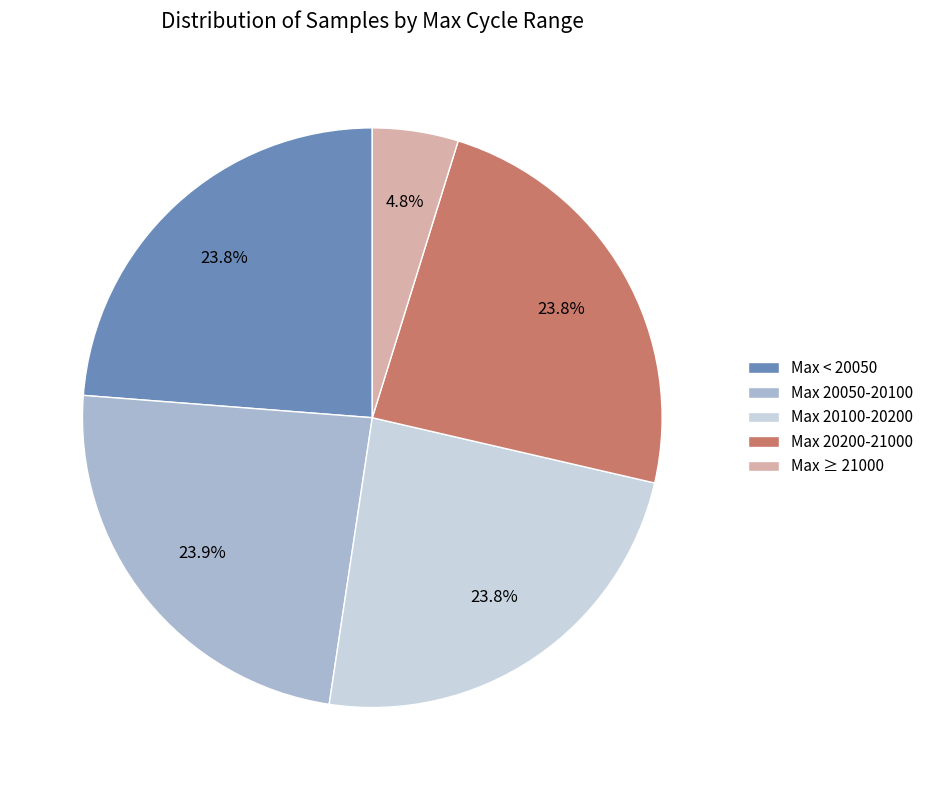

Is the sum of Max 20050-20100 and Max < 20050 greater than half?

No